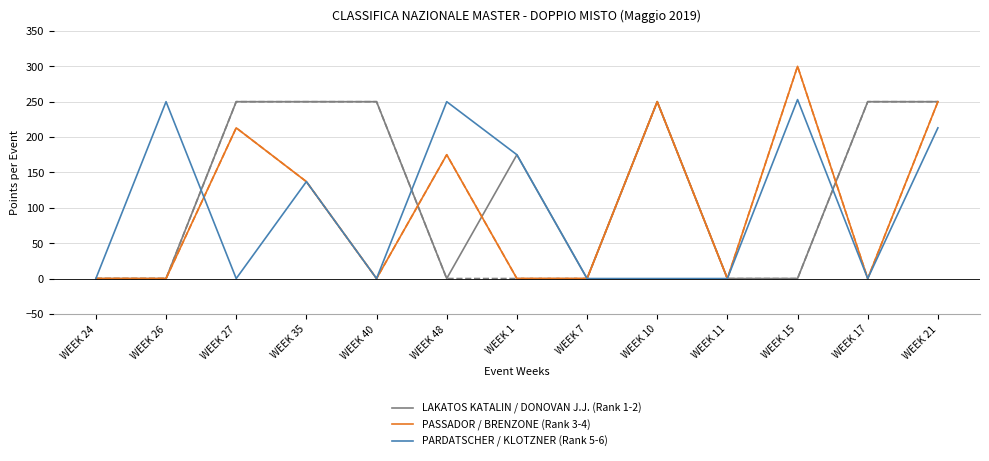

Is this an area chart (filled region under the line)?

No